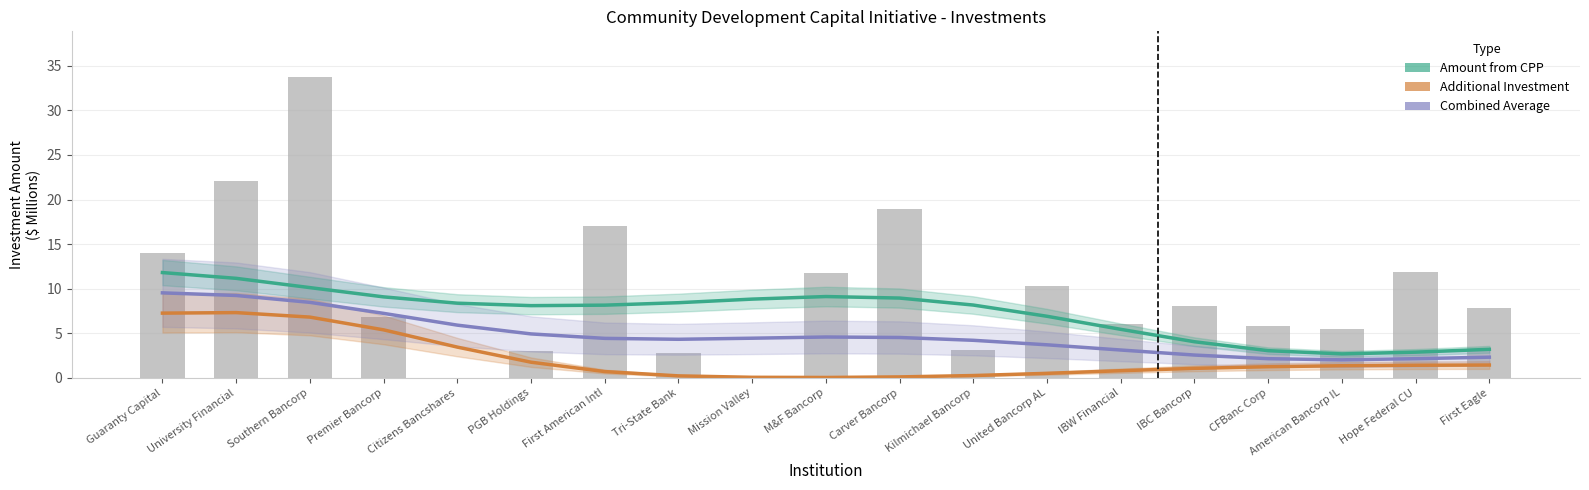

Are the bars horizontal?

No